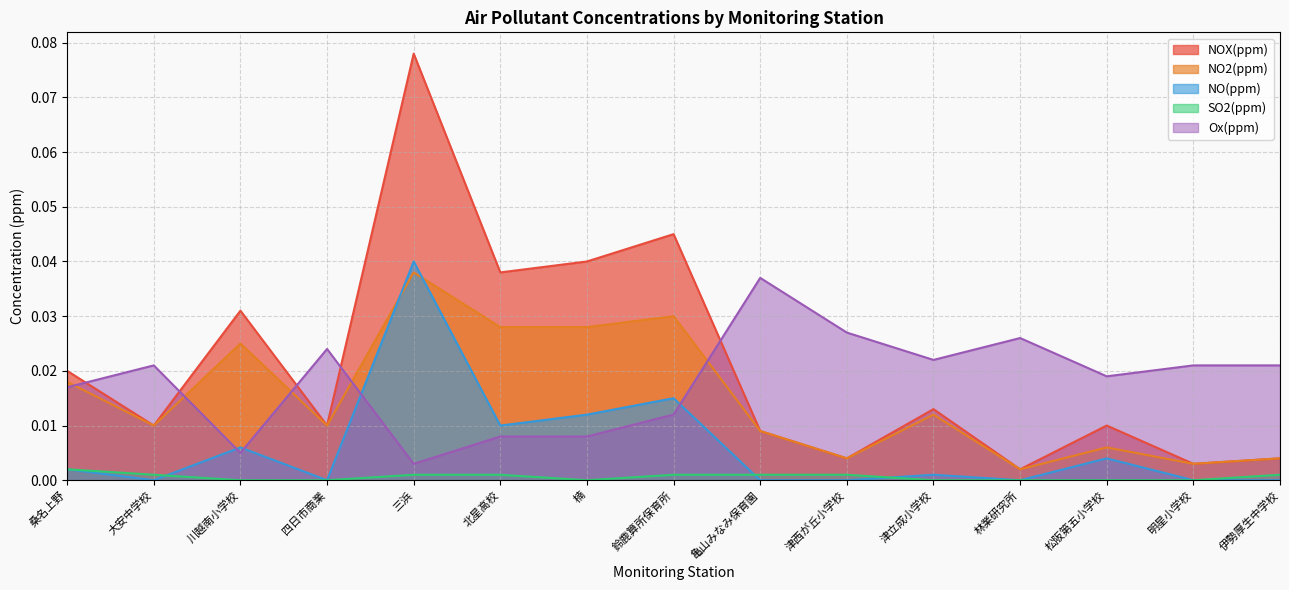

What is the sum of all NO(ppm) values?

0.1